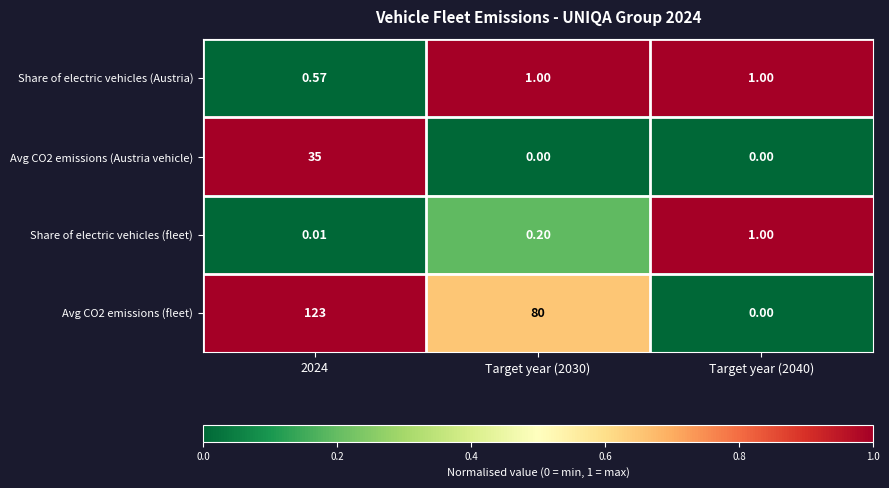

Is the value of Share of electric vehicles (Austria) at Target year (2030) greater than the value of Avg CO2 emissions (fleet) at 2024?

No